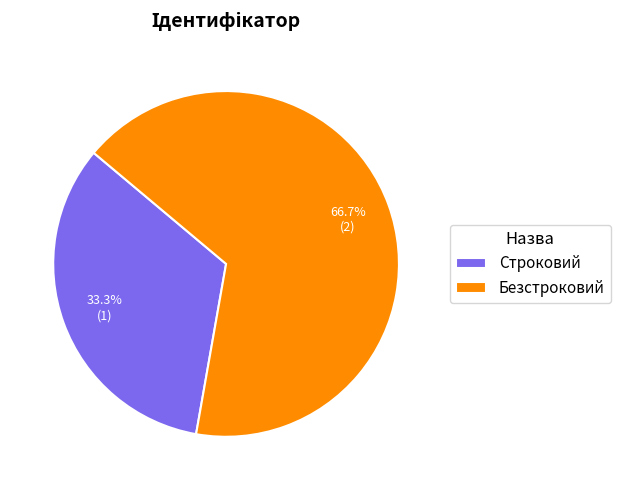

What percentage do Безстроковий and Строковий together represent?

100.0%